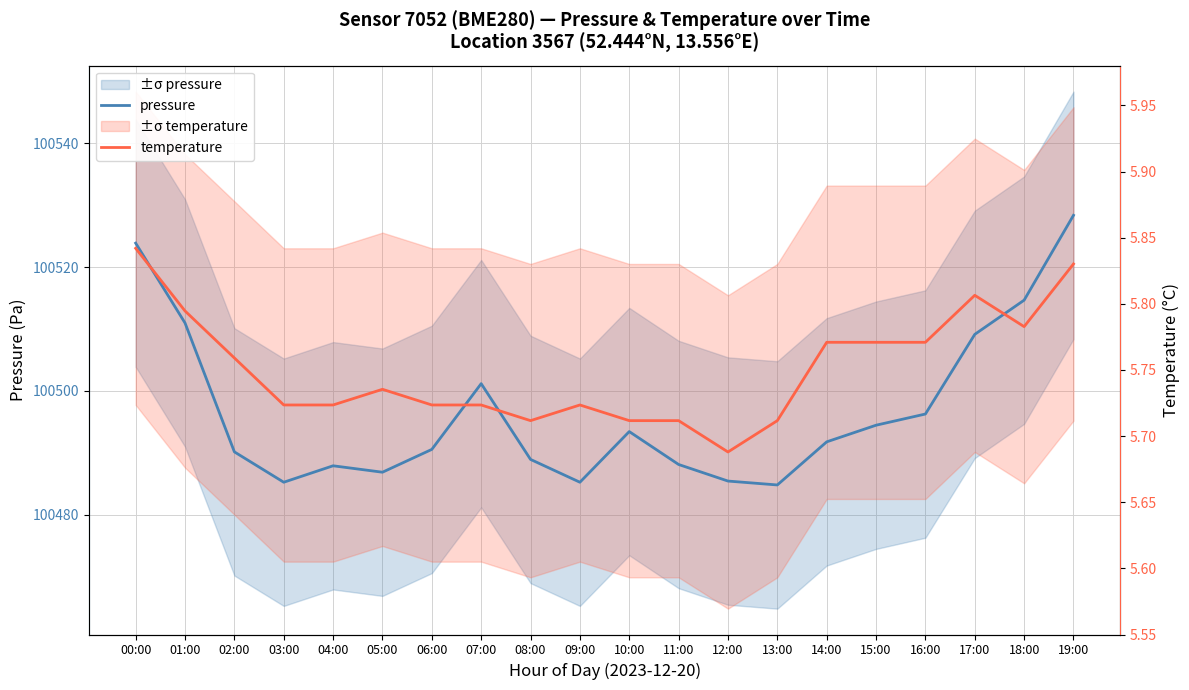

Read the pressure value at 07:00.

100501.2